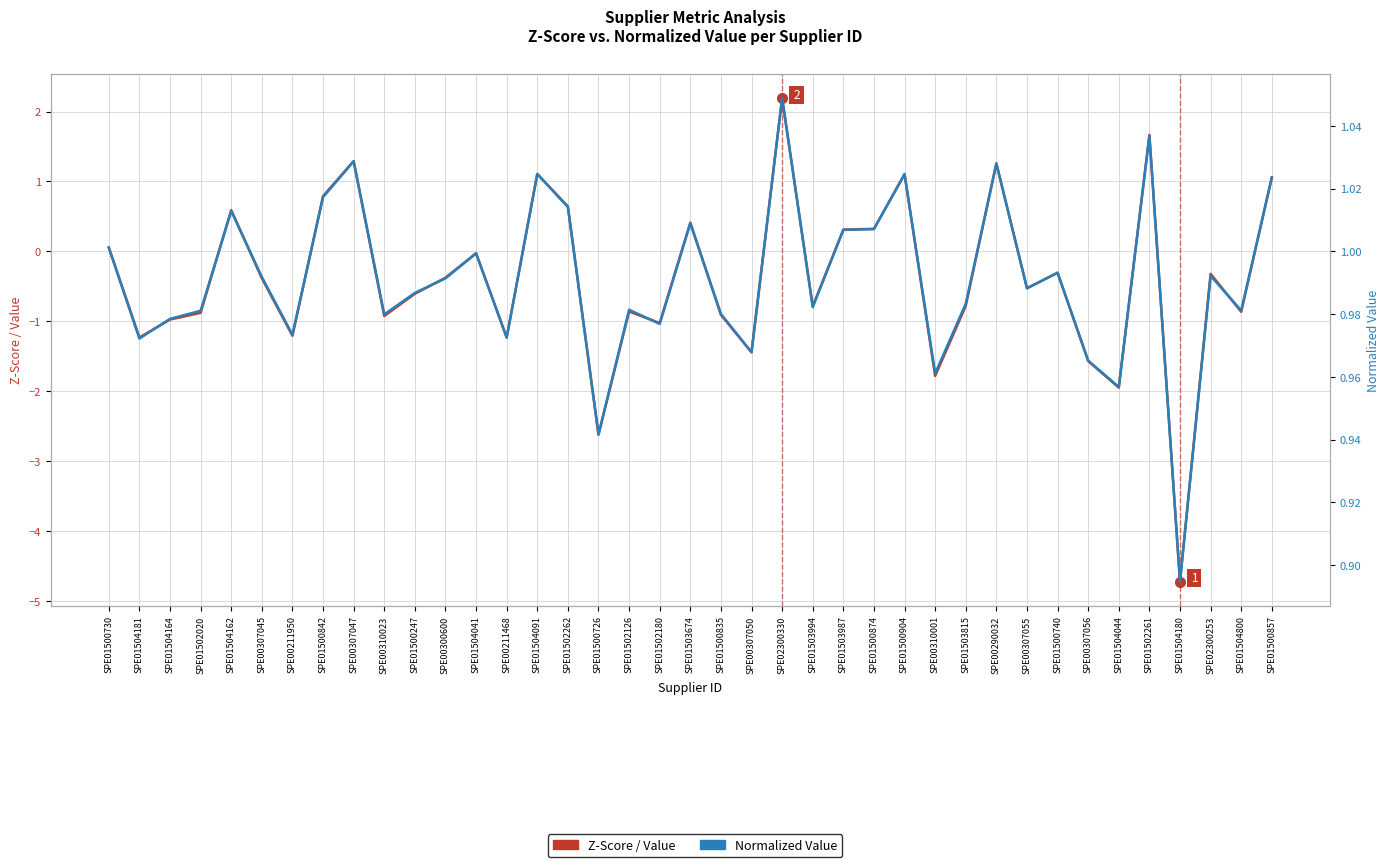

What is the difference between the highest and lowest values at SPE01504180?

5.6